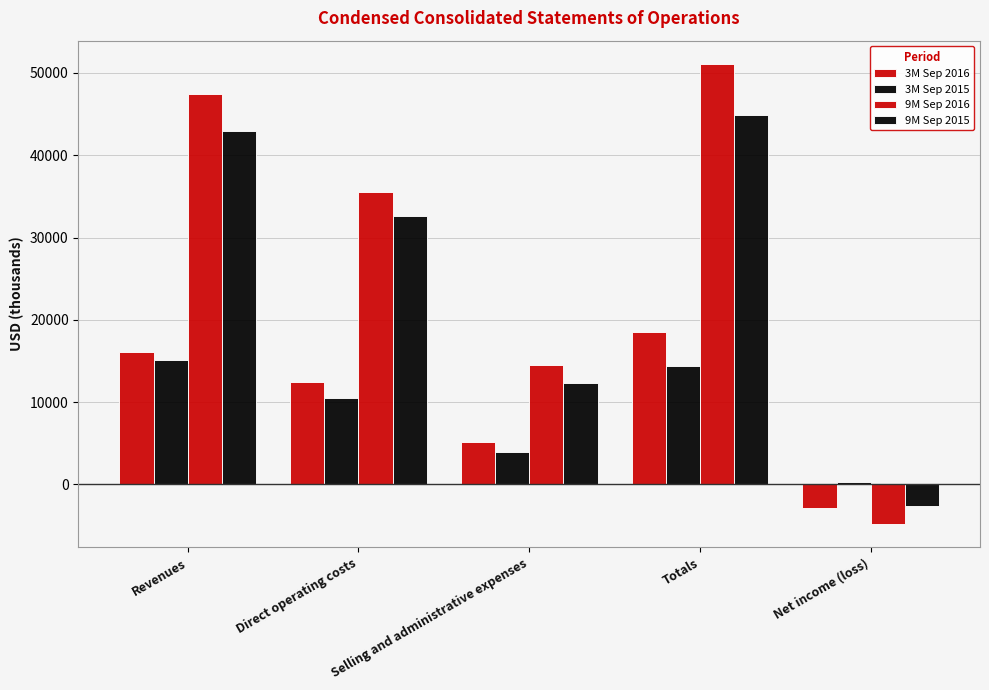

Which category has the highest value in the 9M Sep 2015 series?

Totals